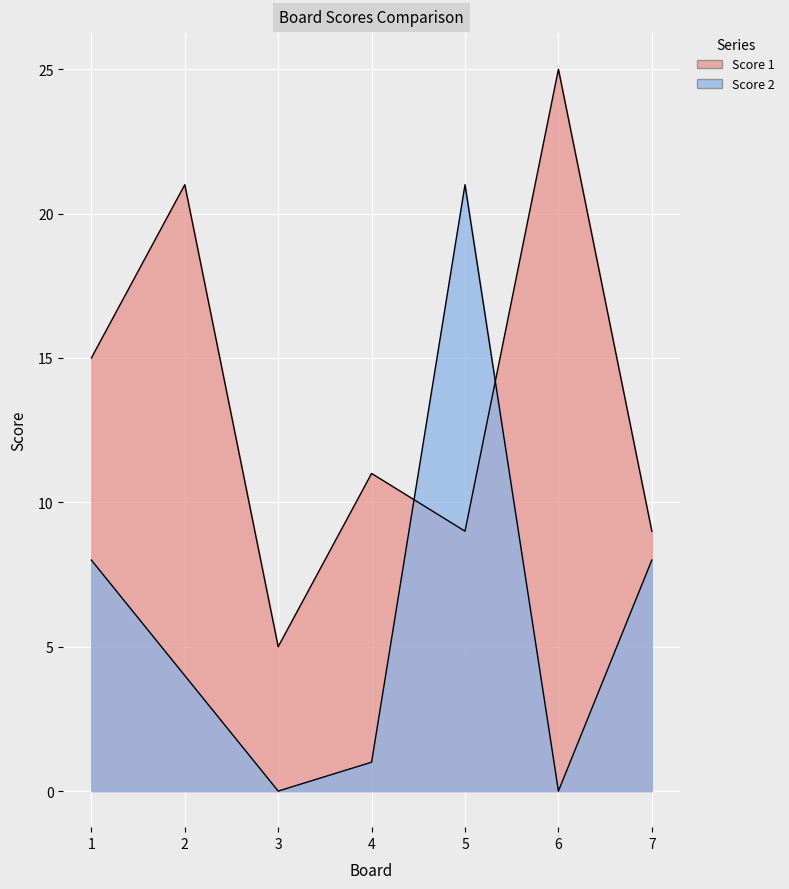

Reading left to right, extract all data points from this chart.

Score 1: 1=15	2=21	3=5	4=11	5=9	6=25	7=9
Score 2: 1=8	2=4	3=0	4=1	5=21	6=0	7=8